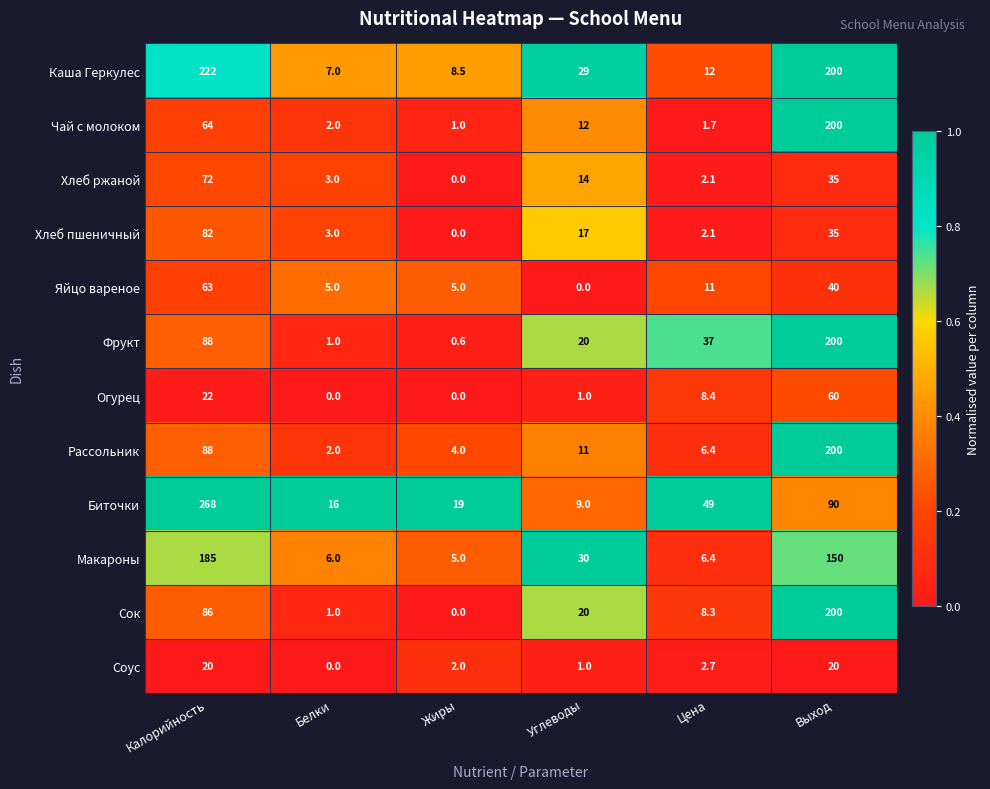

List the labels in order of Хлеб пшеничный value, smallest first.

Жиры, Цена, Белки, Углеводы, Выход, Калорийность